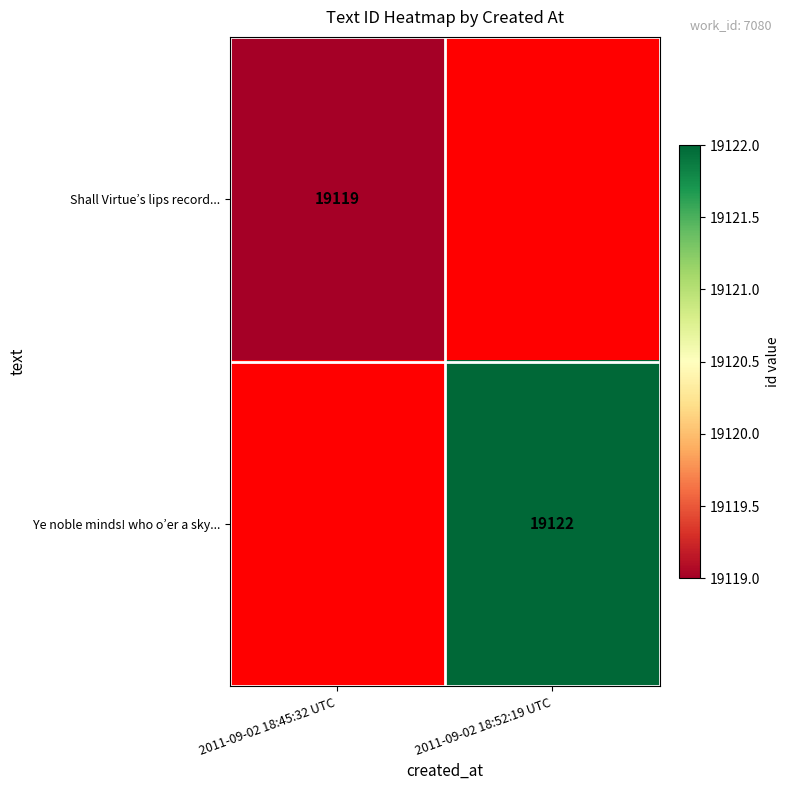

The value of Ye noble minds! who o’er a sky... at 2011-09-02 18:52:19 UTC is 6044.0. True or false?

False